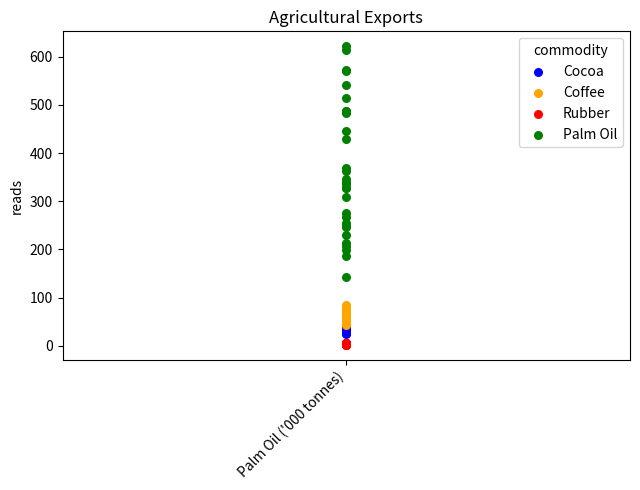

Which series reaches the maximum Y coordinate?

Palm Oil